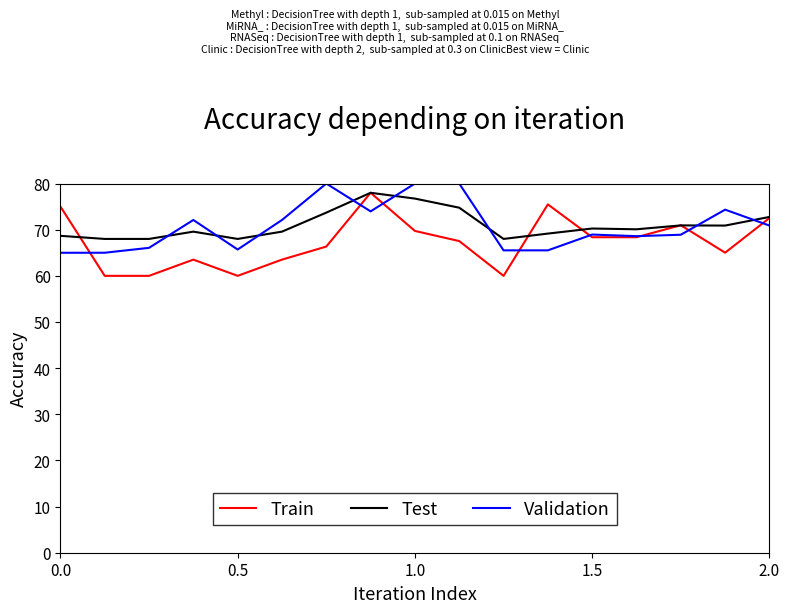

Which series has the largest range (max minus min)?

Train